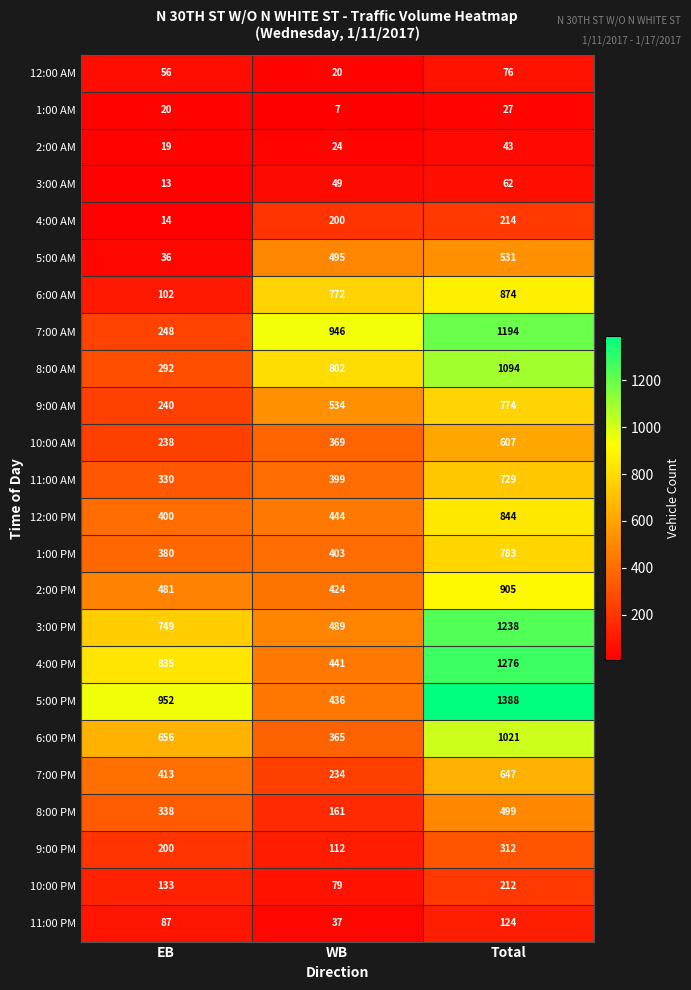

How many data points does each series have?

3